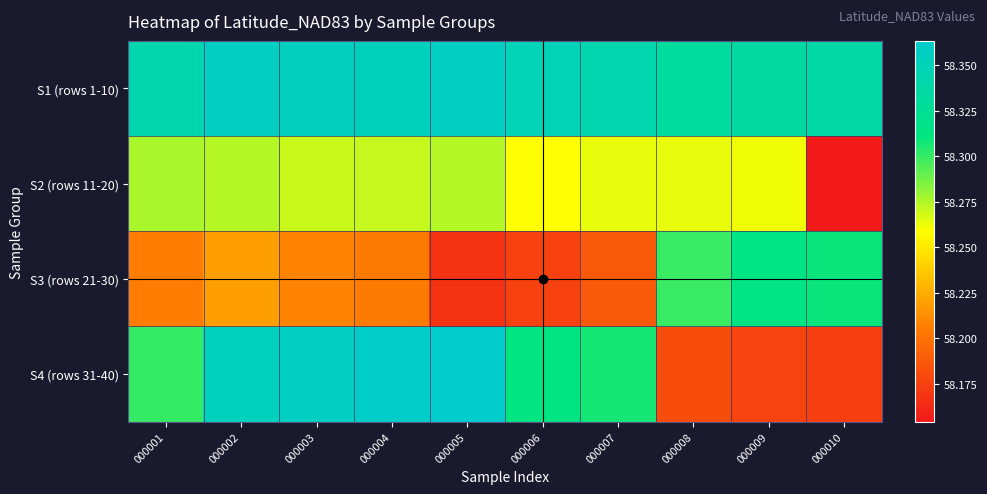

At how many categories does at least one series exceed 58?

10